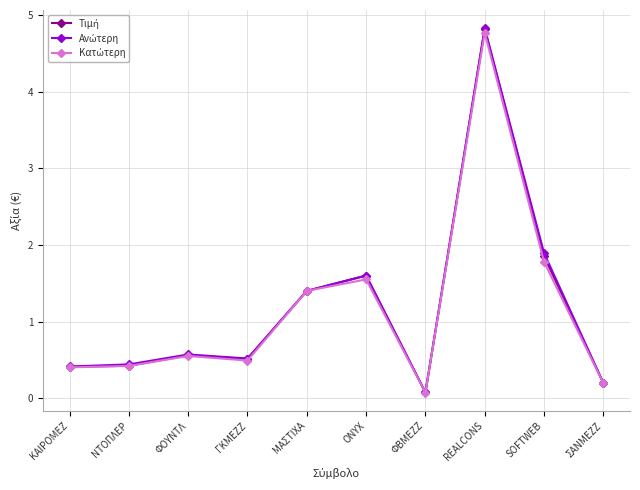

What is the label of the 5th point from the left?

ΜΑΣΤΙΧΑ